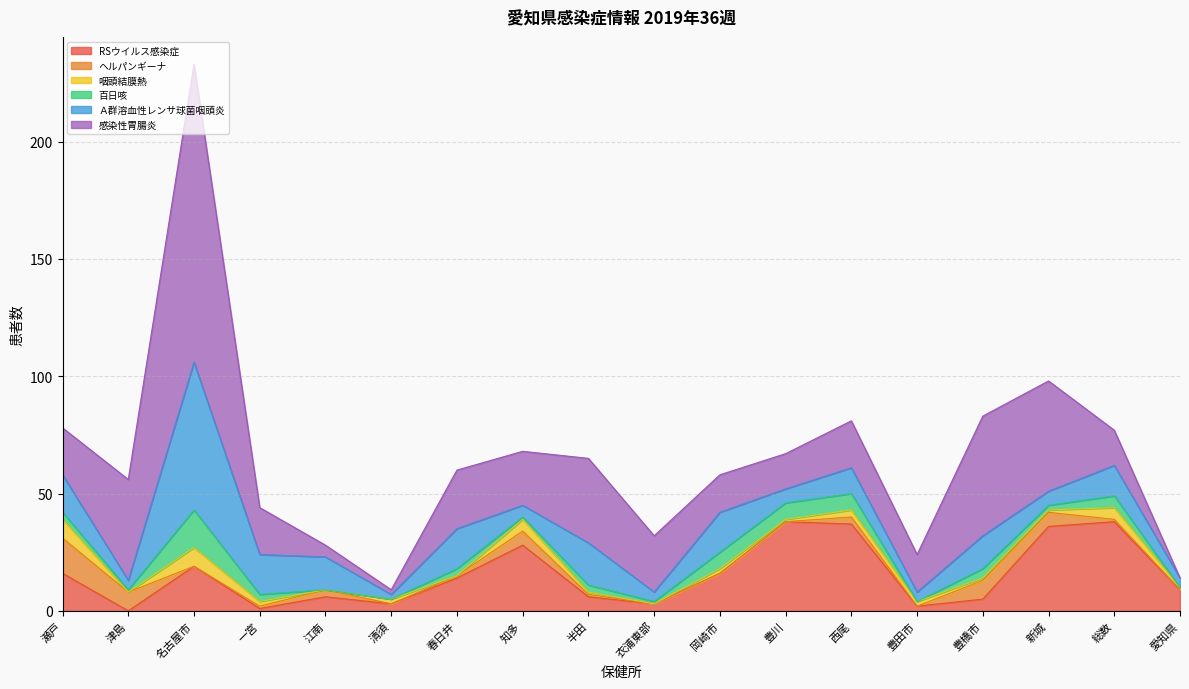

What is the average value of the 感染性胃腸炎 series?

28